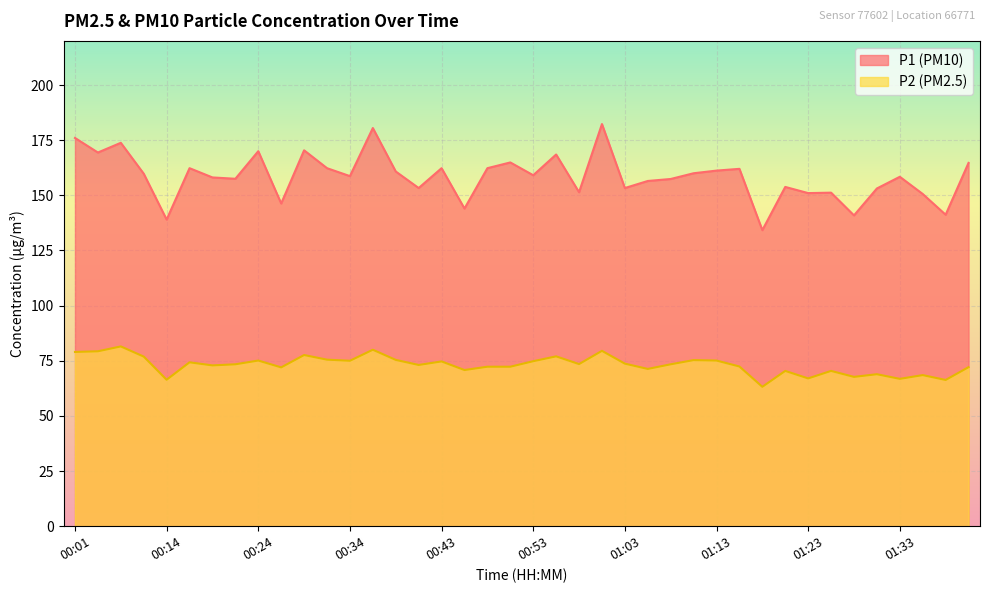

Is it true that P2 equals 75.4 at 00:39?

True